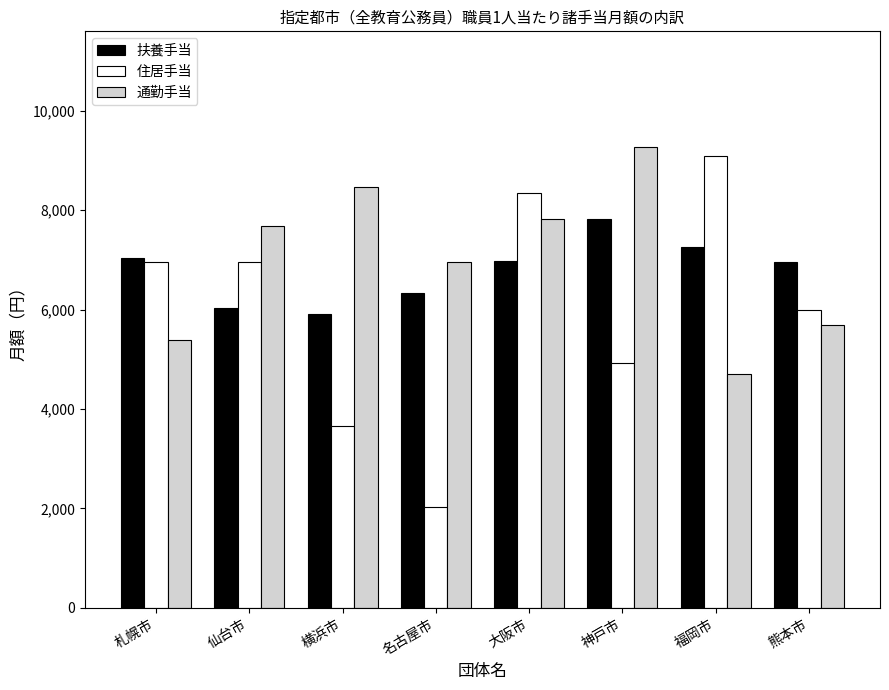

What is the smallest value displayed?

2027